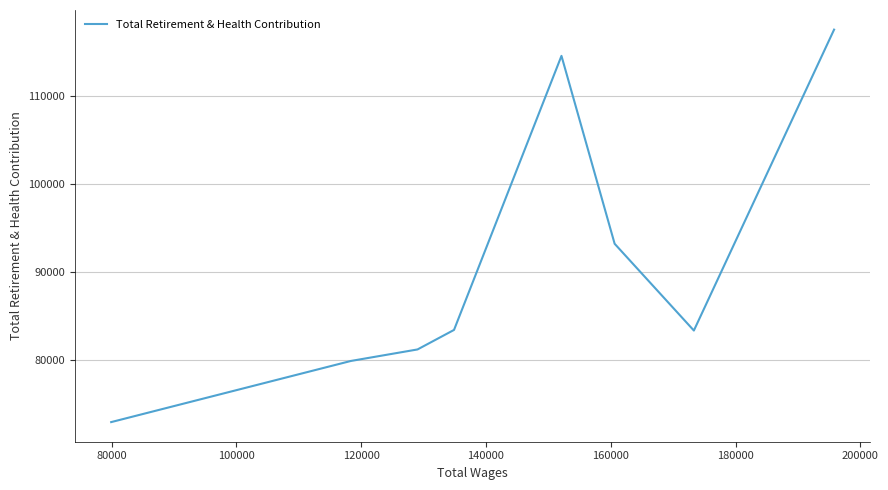

What is the difference between the second highest and second lowest values?

34664